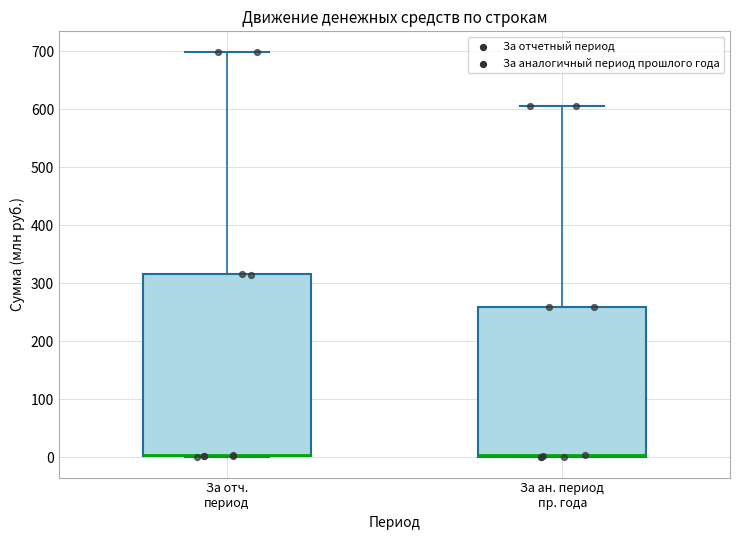

Reading left to right, read every box against the y-axis: the position of its median line, the range the box covers, and the ends of its whiskers. The values are not printed on the chart, so give them approximately, as read against the axis.

За отч. период: median 0 (drawn on the box's lower edge), box 0 to 320, whiskers 0 to 700
За ан. период пр. года: median 0 (drawn on the box's lower edge), box 0 to 260, whiskers 0 to 610